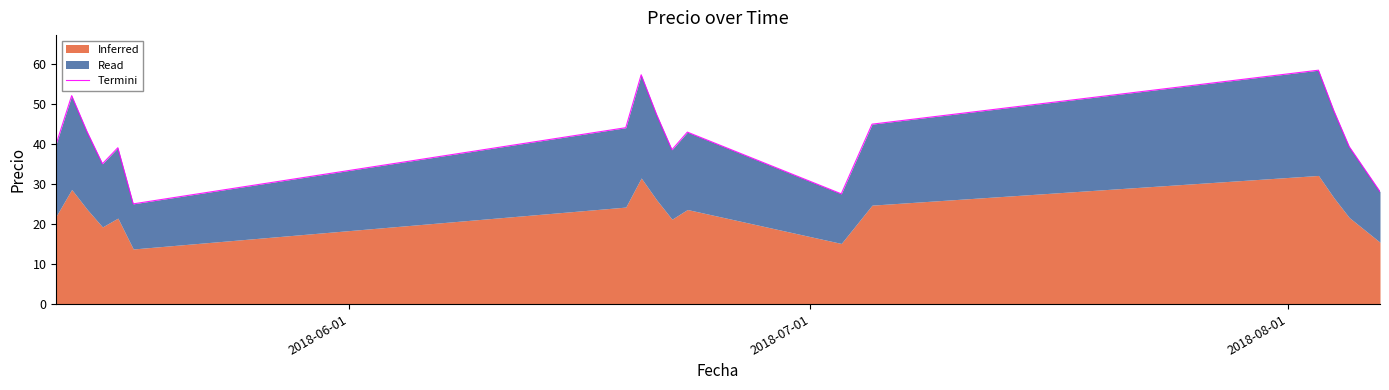

True or false: the data has more than 1 interior local peaks.

True